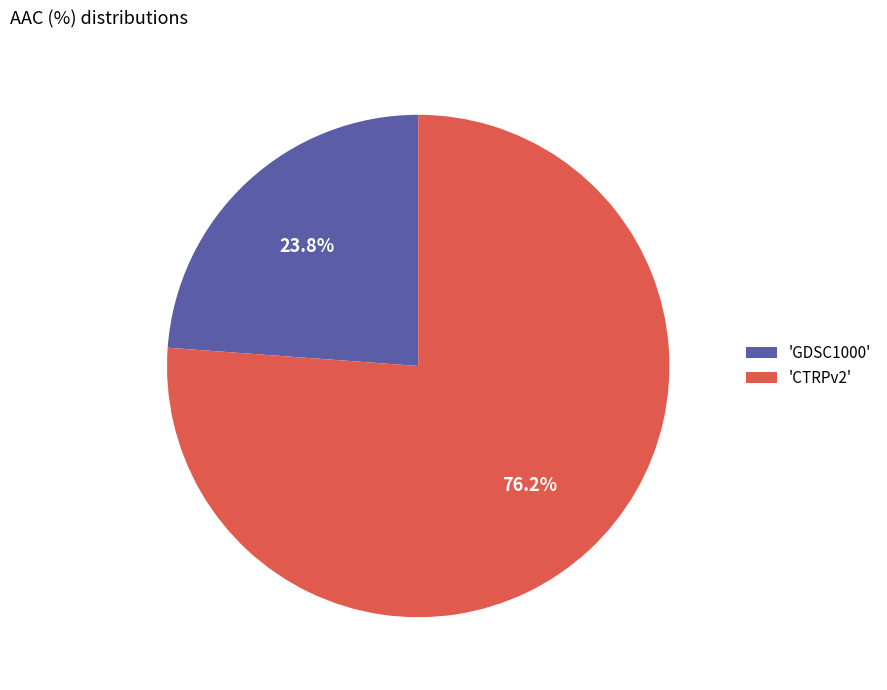

How many slices are in this pie chart?

2